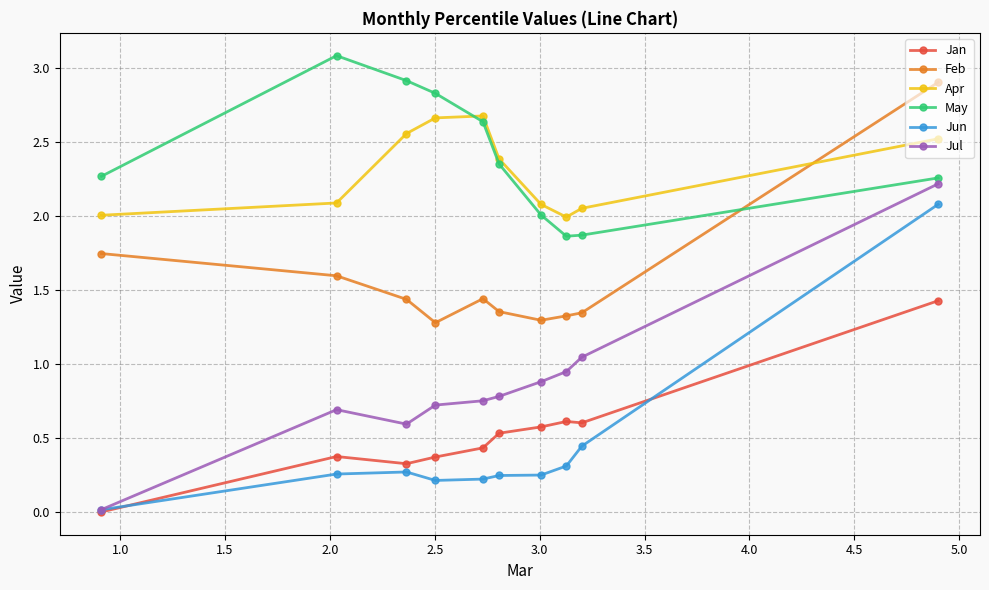

Which series has the largest range (max minus min)?

Jul